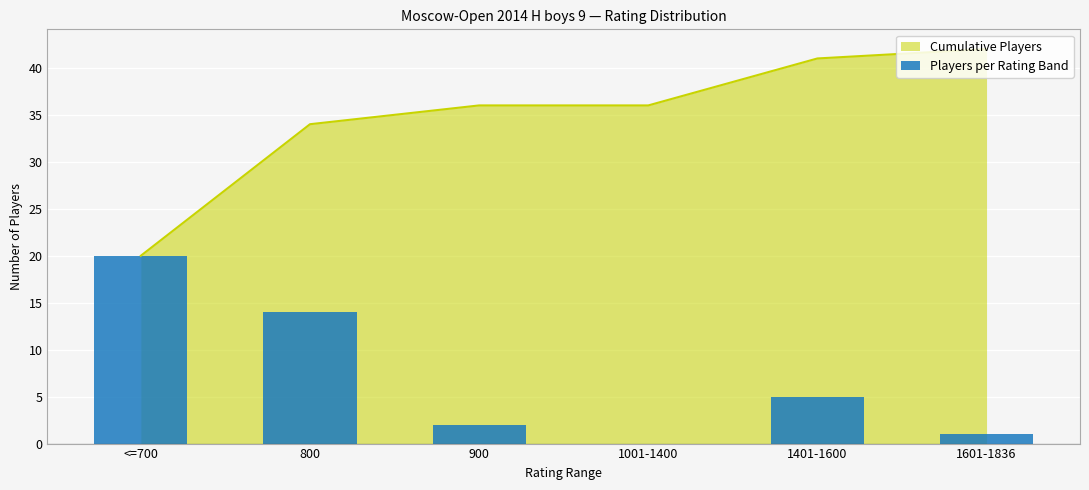

What is the label of the 6th bar from the right?

<=700